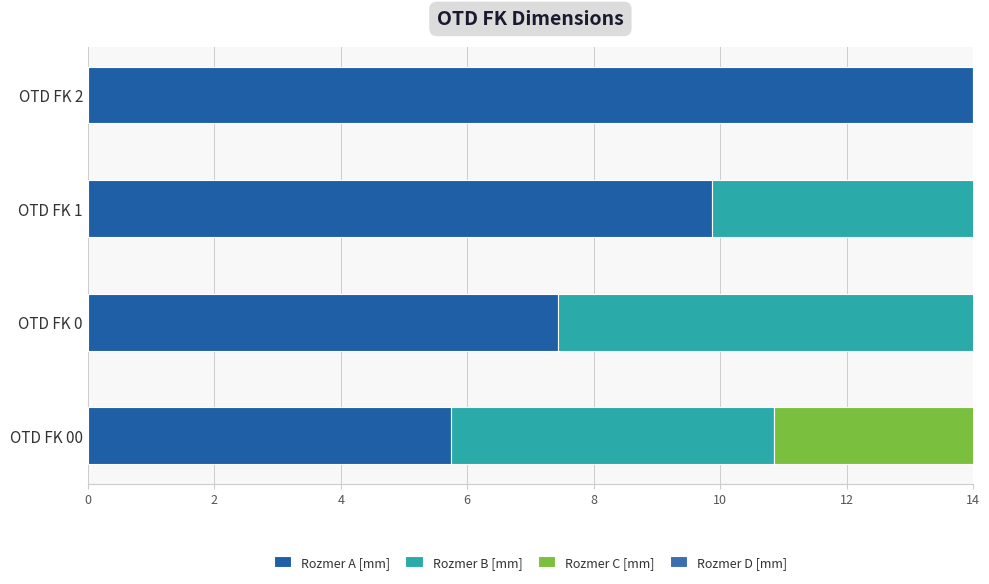

Rank the series at OTD FK 2 from highest to lowest value.

Rozmer A [mm], Rozmer B [mm], Rozmer C [mm], Rozmer D [mm]